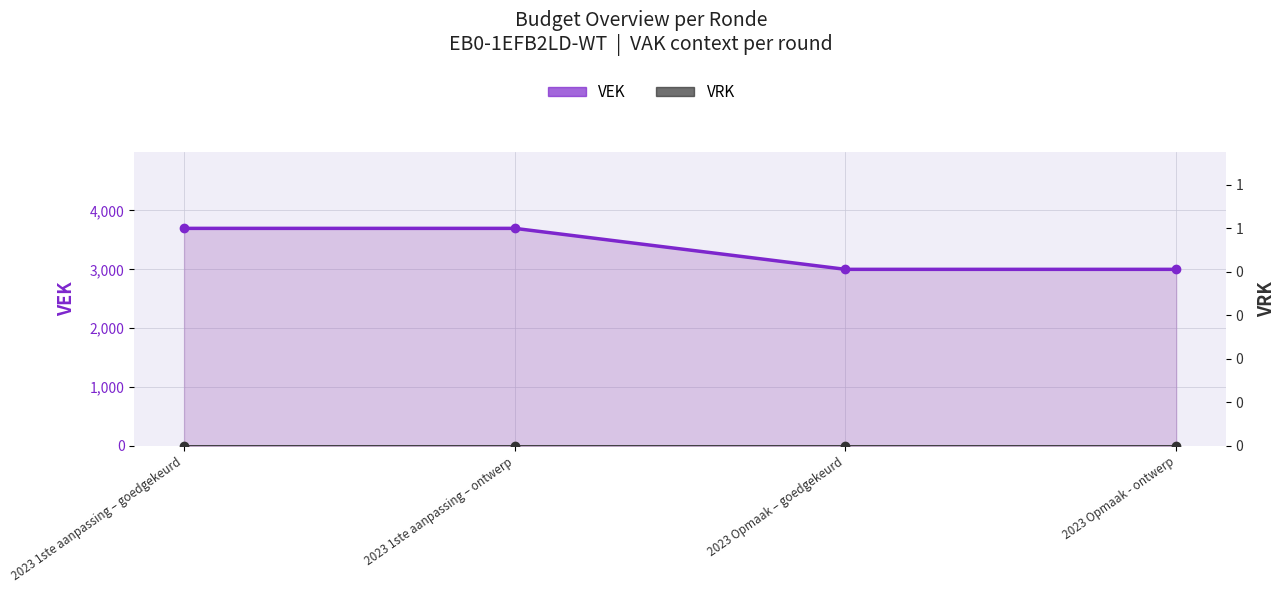

What is the label of the 4th point from the right?

2023 1ste aanpassing – goedgekeurd